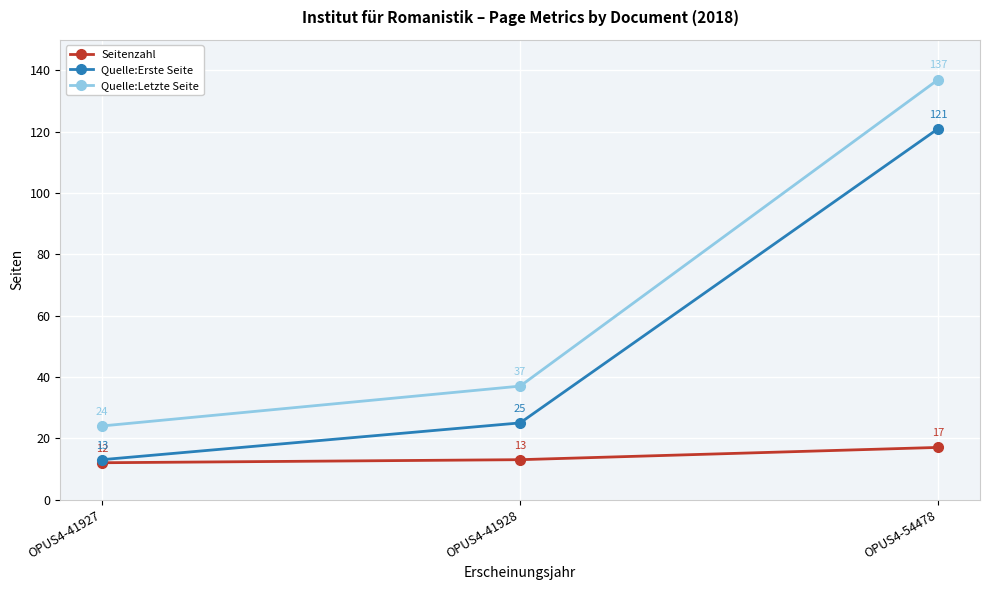

List the labels in order of Seitenzahl value, largest first.

OPUS4-54478, OPUS4-41928, OPUS4-41927